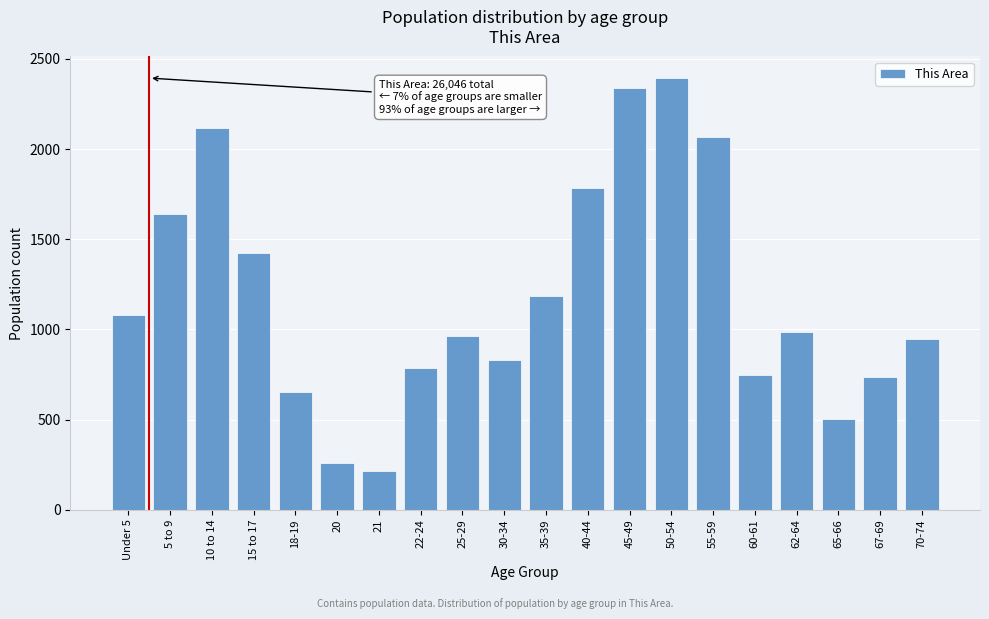

Reading left to right, what are all the values shown in this chart?

1080	1639	2116	1422	651	258	215	789	962	829	1185	1786	2341	2394	2069	745	986	504	734	948